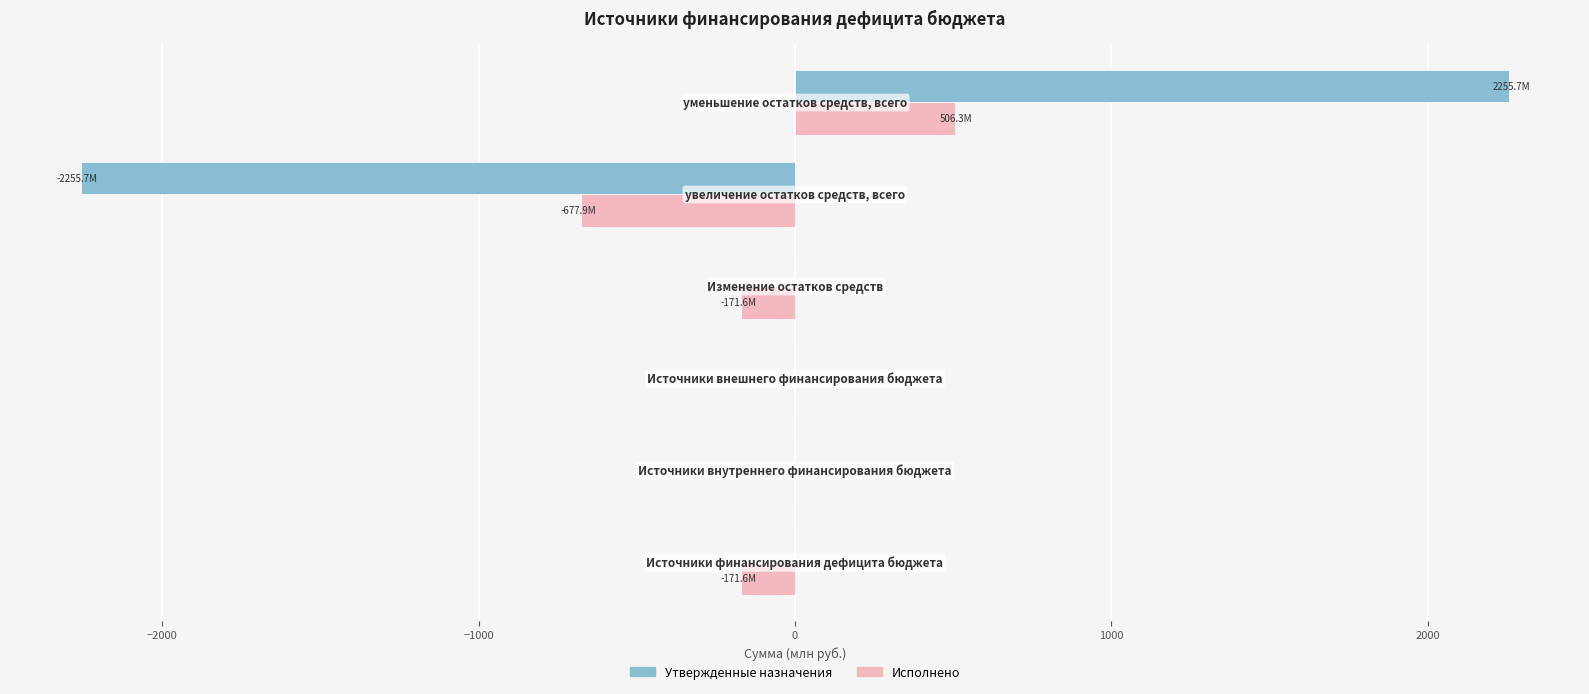

What is the sum of all Исполнено values?

-514.7